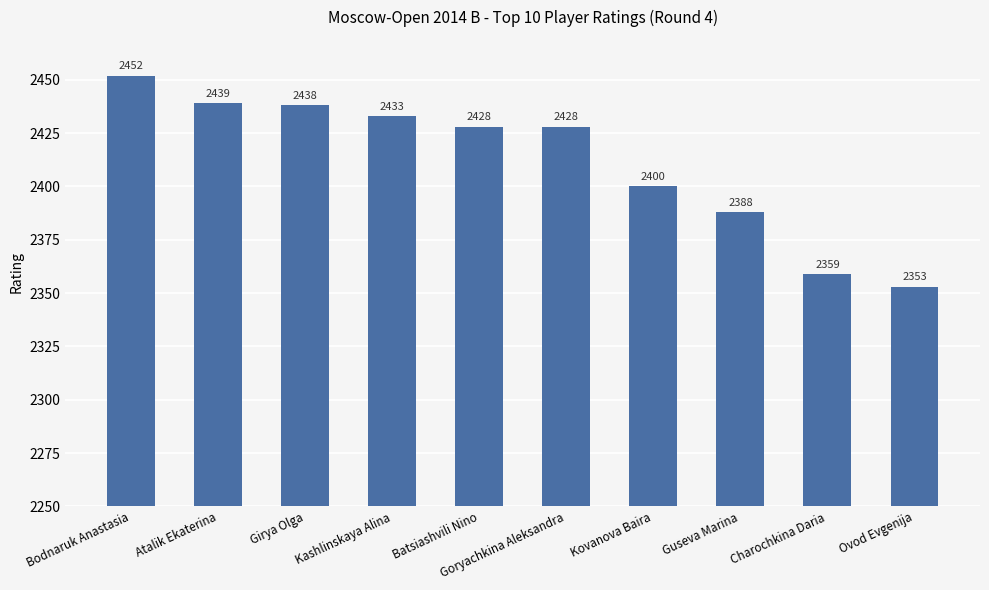

How many values are below 2428?

4